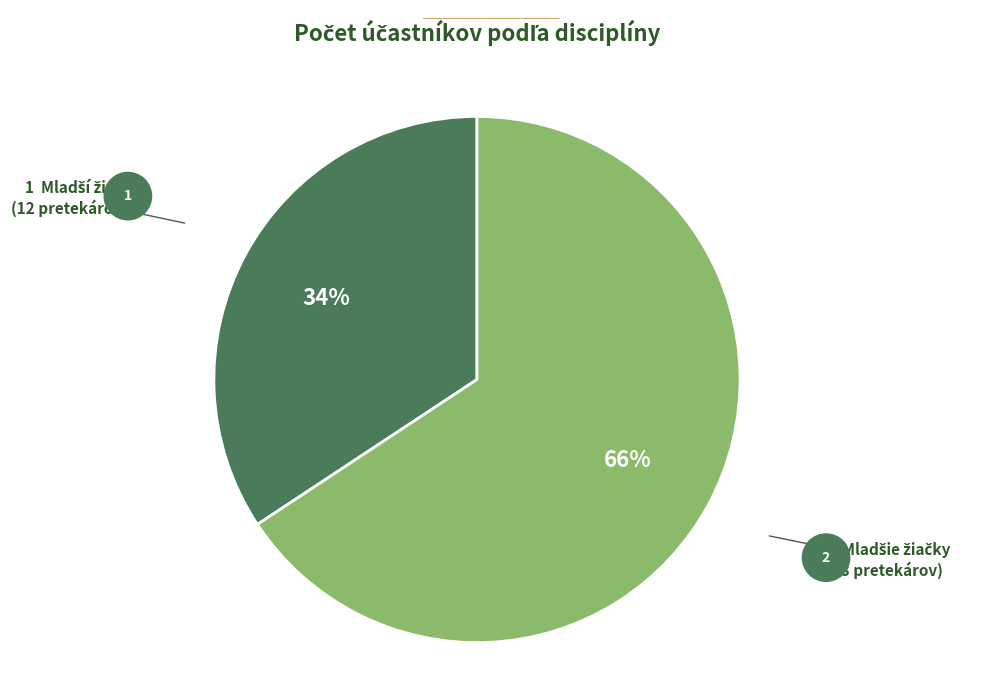

To the nearest percent, what is the average slice percentage?

50%